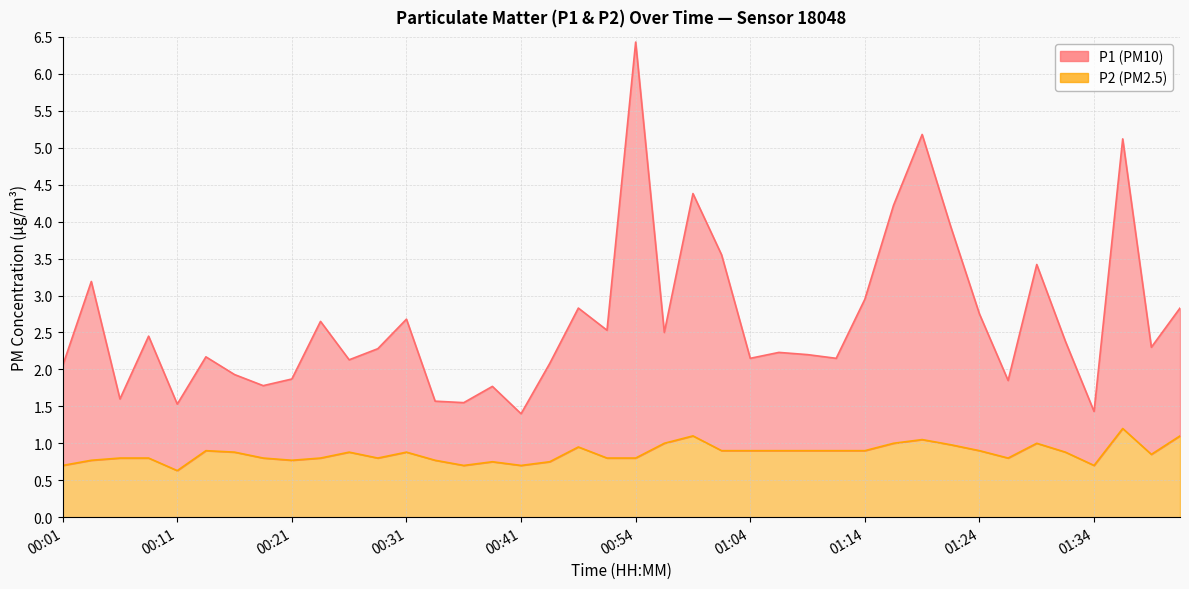

Where does the P1 series first go above 2?

00:01